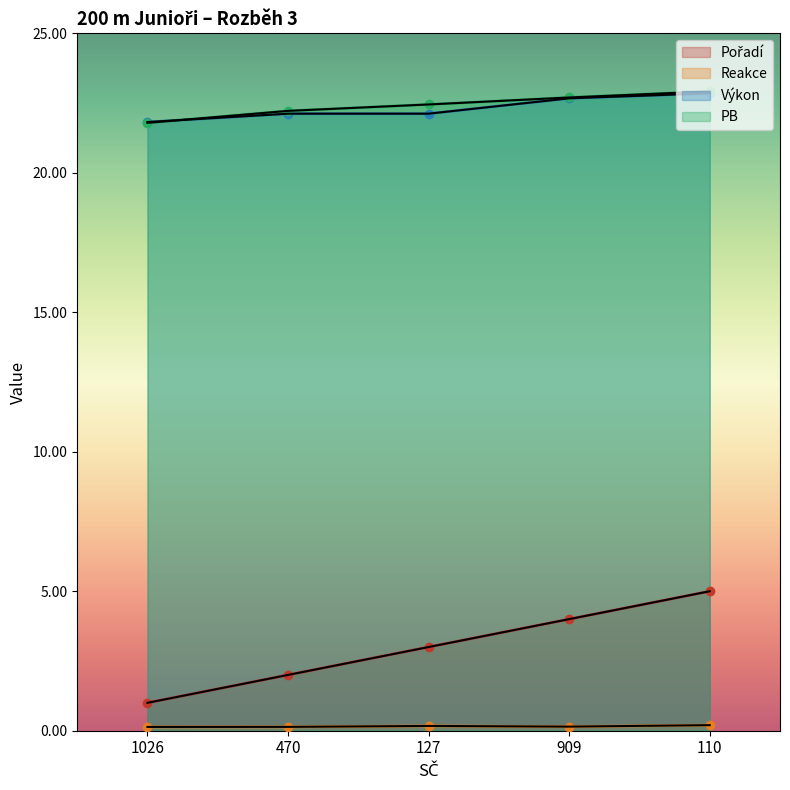

Which category has the highest value in the PB series?

110